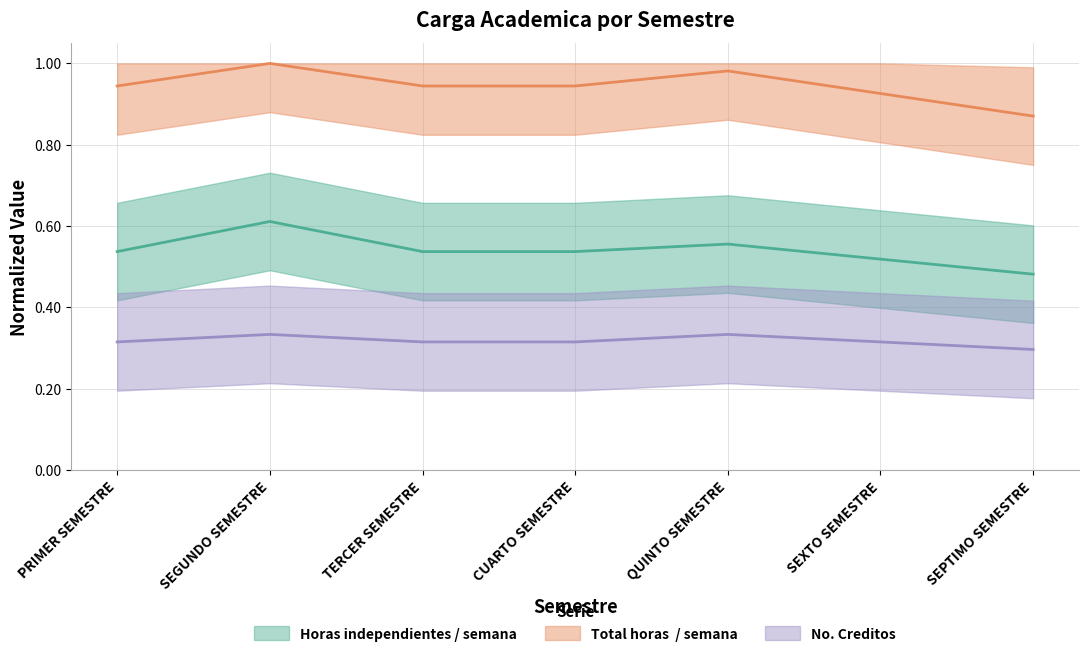

Where is the first local maximum for No. Creditos?

SEGUNDO SEMESTRE